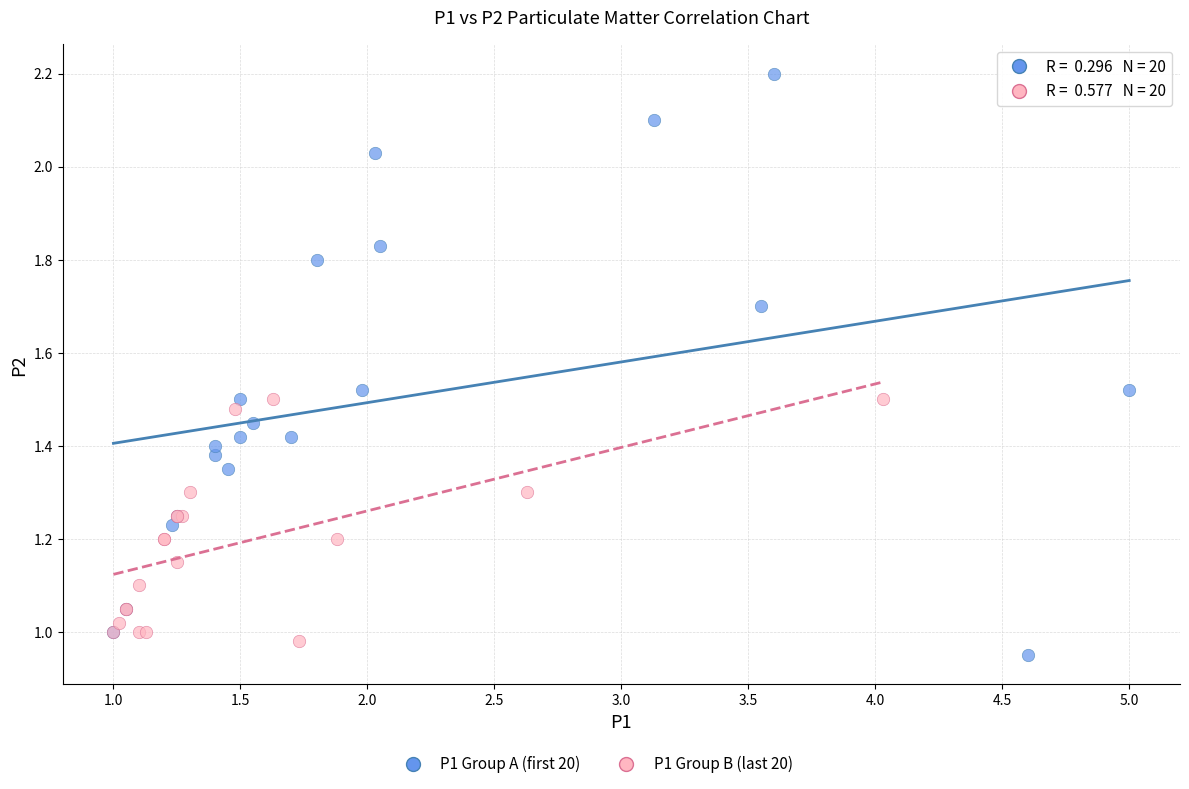

Which series has the widest spread of Y values?

P1 Group A (first 20)